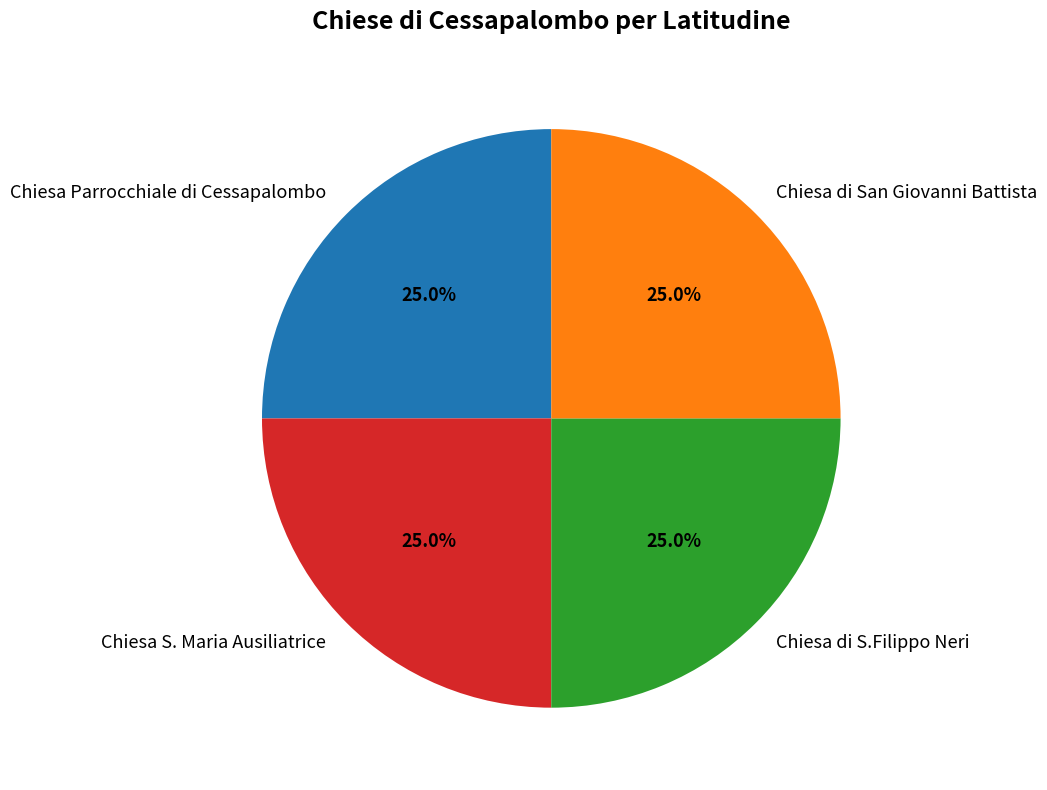

To the nearest percent, what is the average slice percentage?

25%